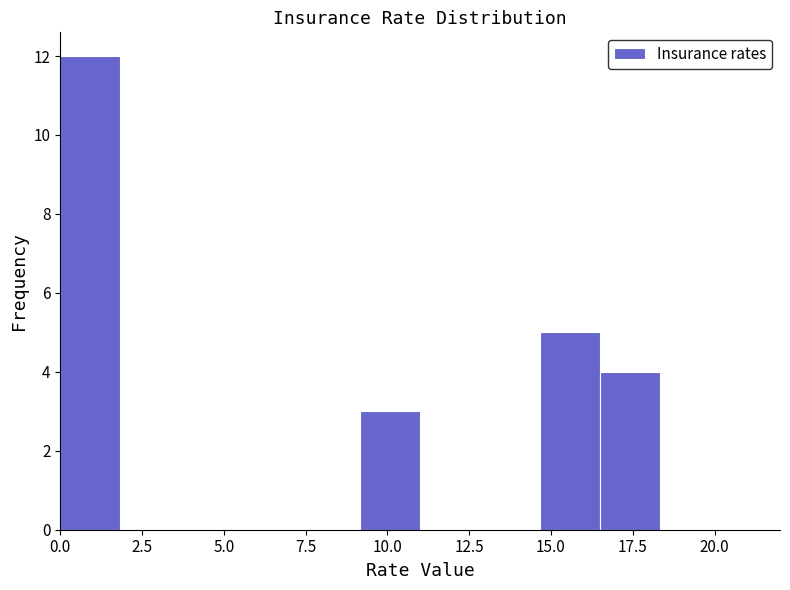

Around what value on the x-axis is the tallest bar? Give the approximate position of its centre, as read against the axis.

1.0